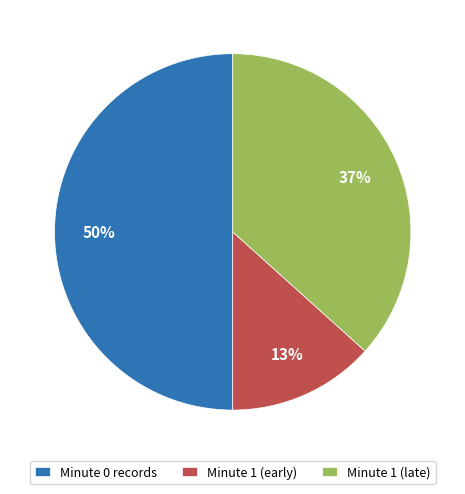

Do Minute 1 (early) and Minute 0 records together represent more than half of the pie?

Yes